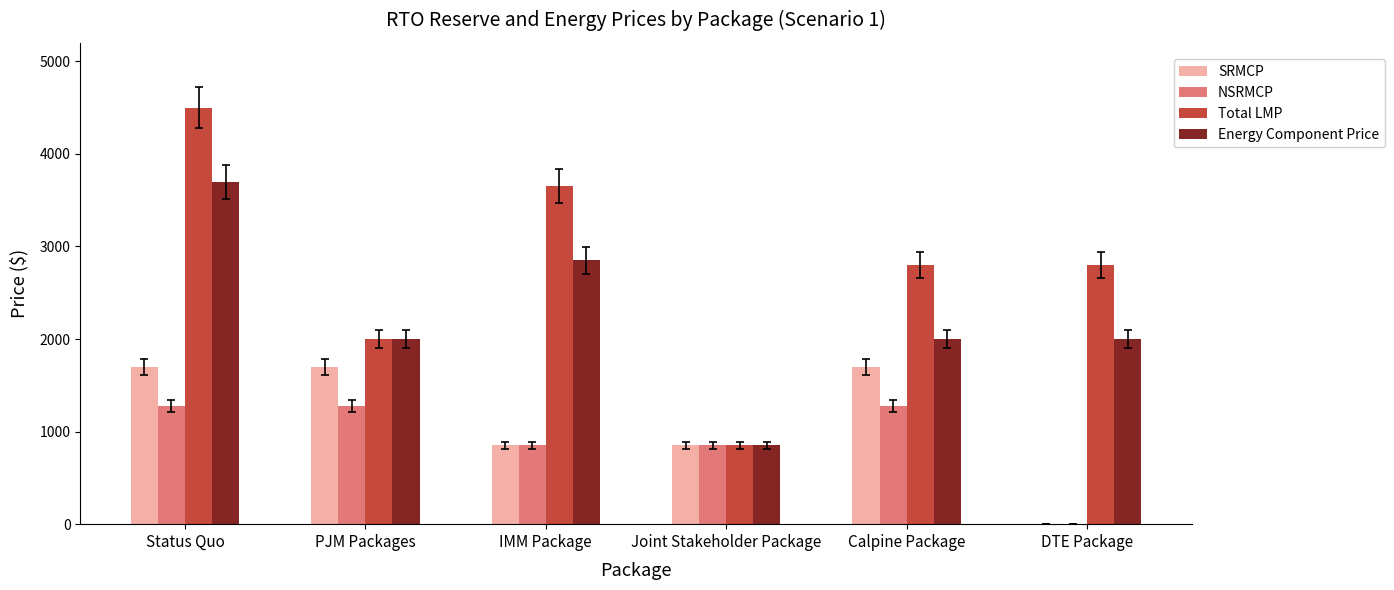

Are the bars horizontal?

No